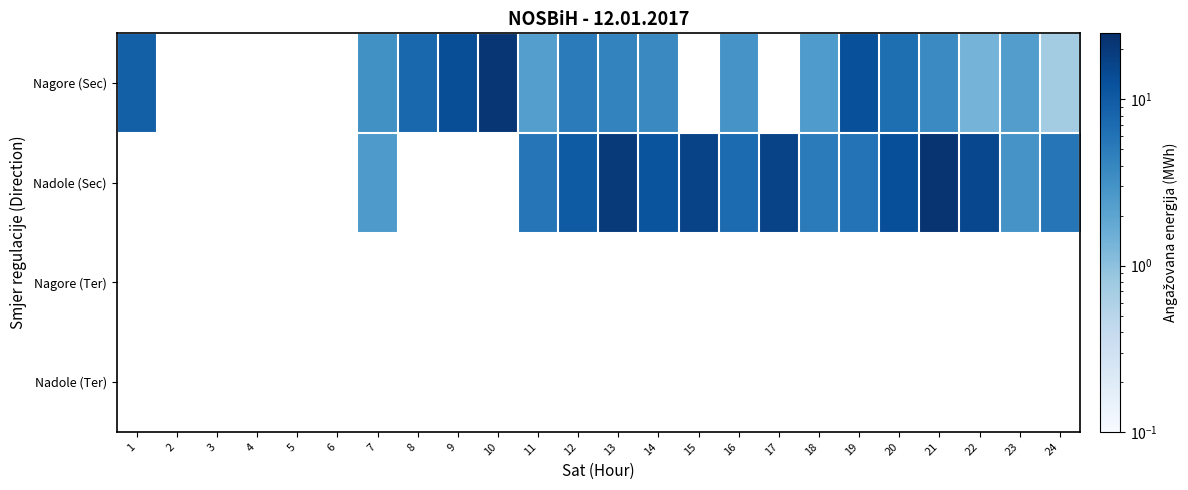

What is the sum of the Nagore (Sec) values at 16 and 8?

10.7